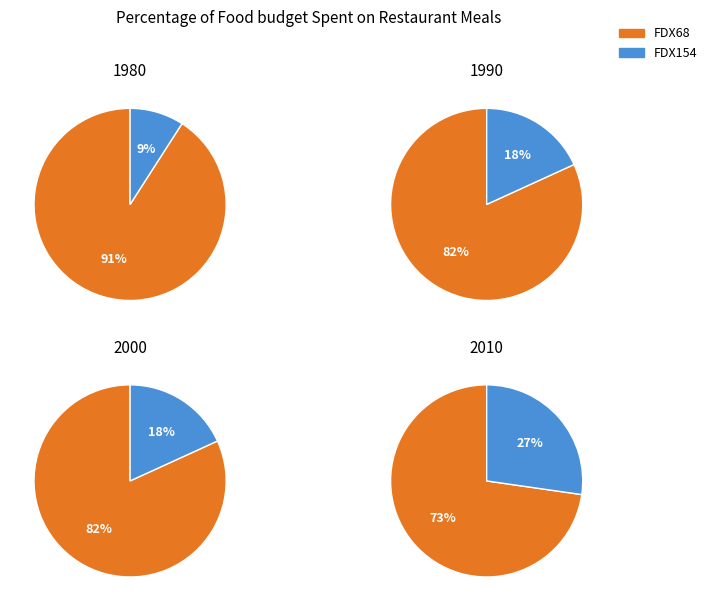

How many segments does this pie chart have?

2